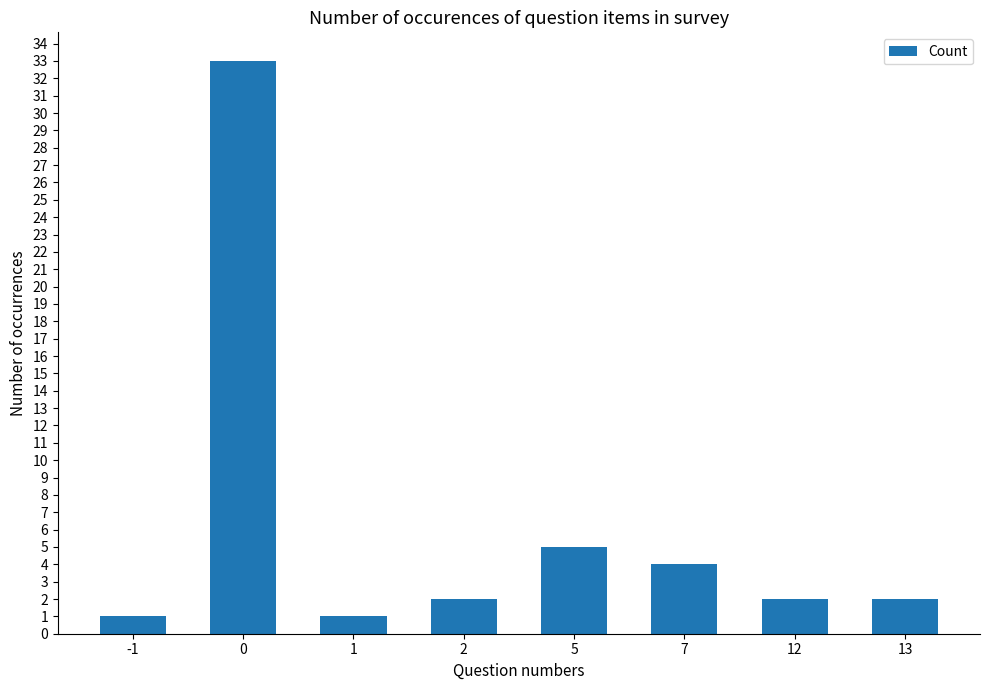

What is the change in value from 0 to 7?

-29